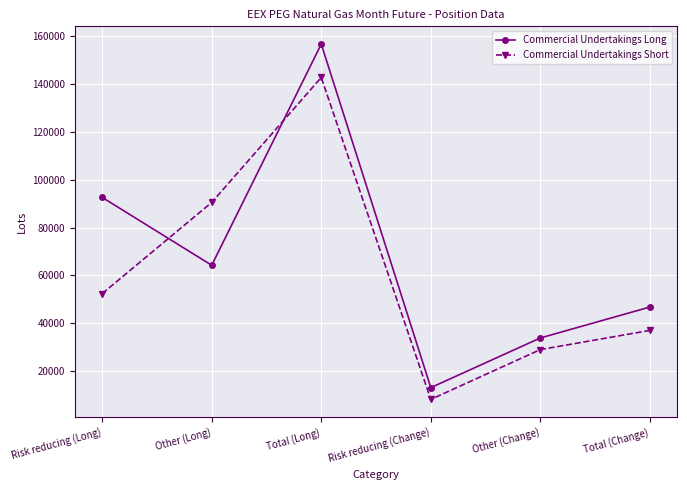

Rank the series by their average value, from highest to lowest.

Commercial Undertakings Long, Commercial Undertakings Short